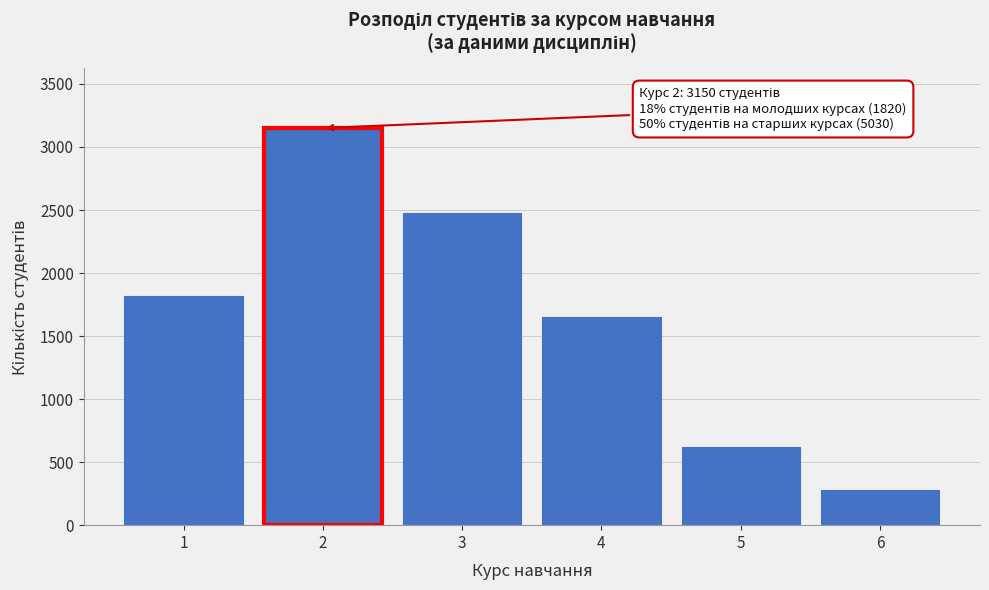

Reading right to left, extract all data points from this chart.

280	620	1650	2480	3150	1820